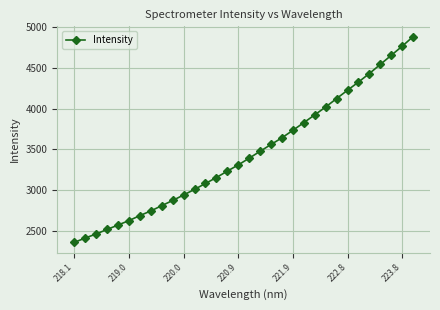

What is the smallest value displayed?

2358.3